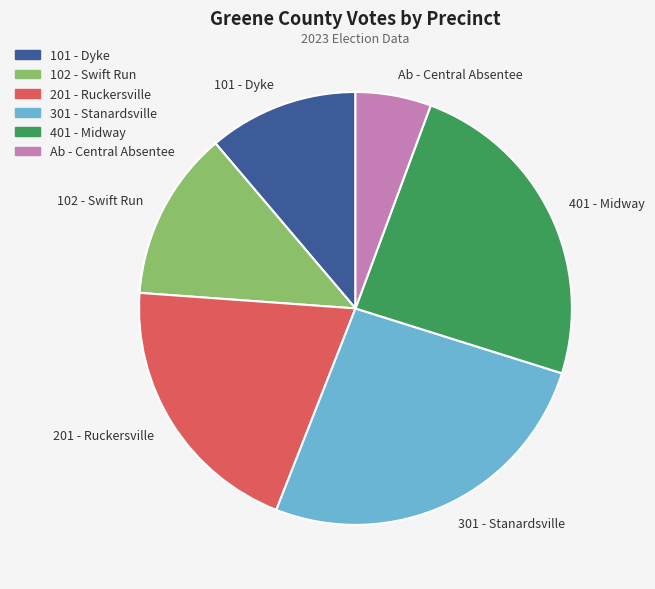

Combined, do 102 - Swift Run and 201 - Ruckersville account for over 50%?

No